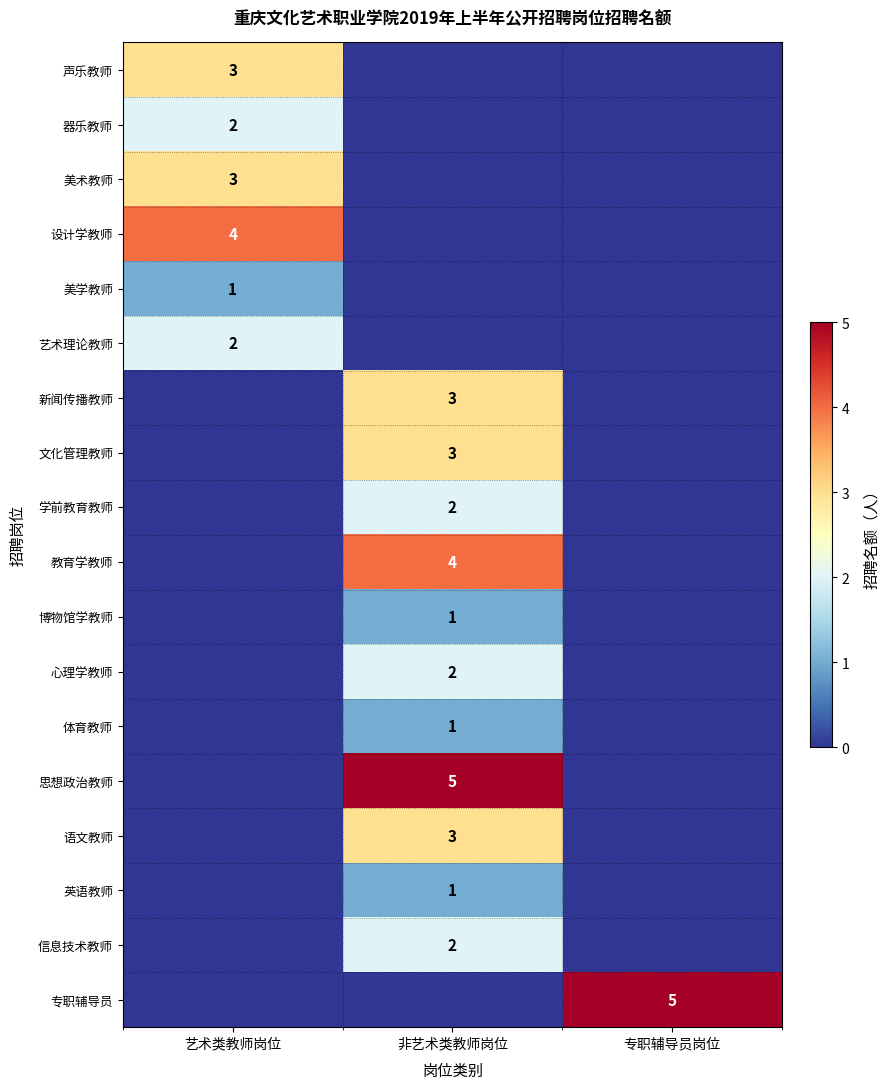

The 美学教师 series shows 1 at 艺术类教师岗位. True or false?

True